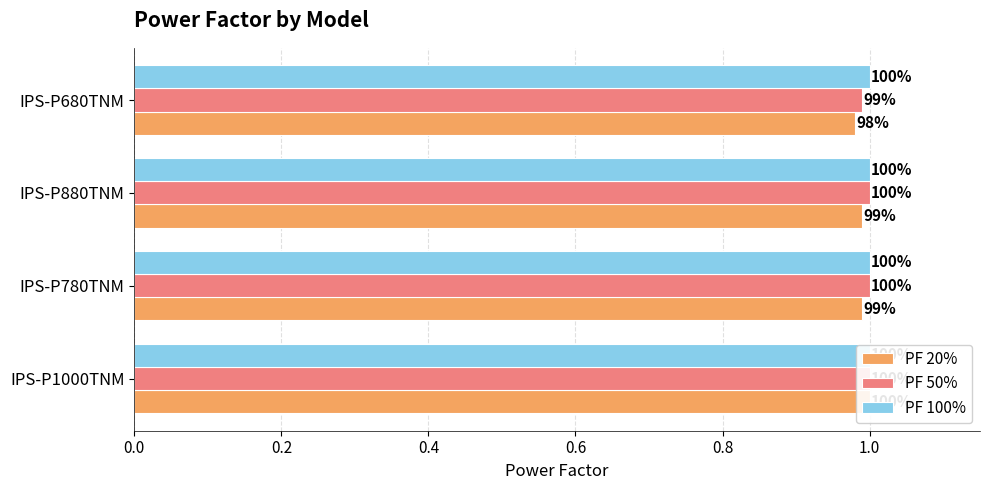

What is the value of the PF 20% bar at the 4th from the left?

1.0